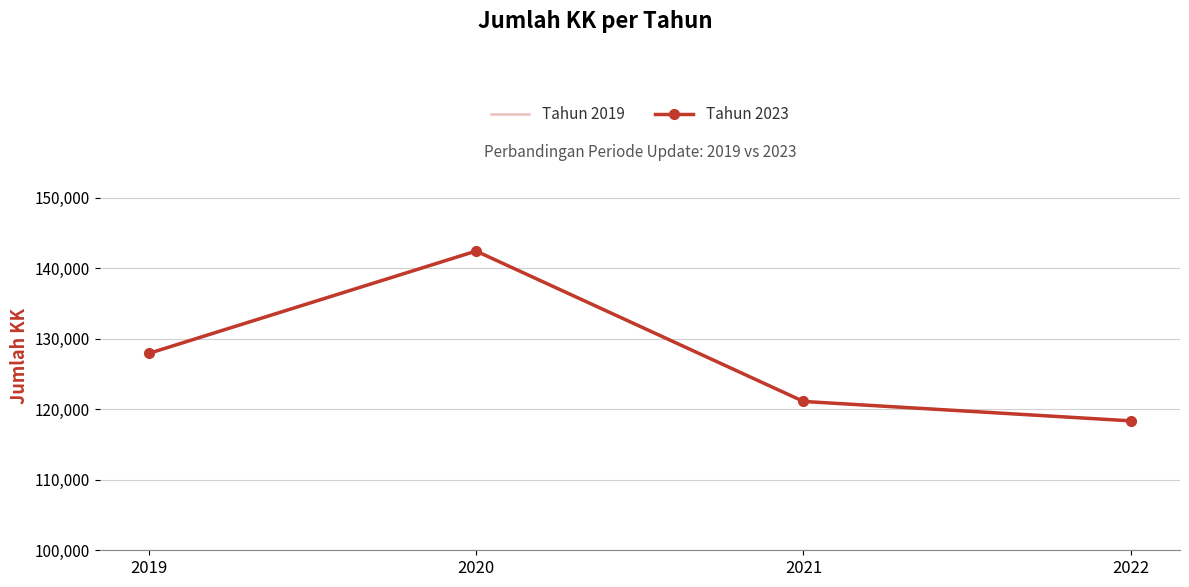

Between 2020 and 2021, which is larger?

2020